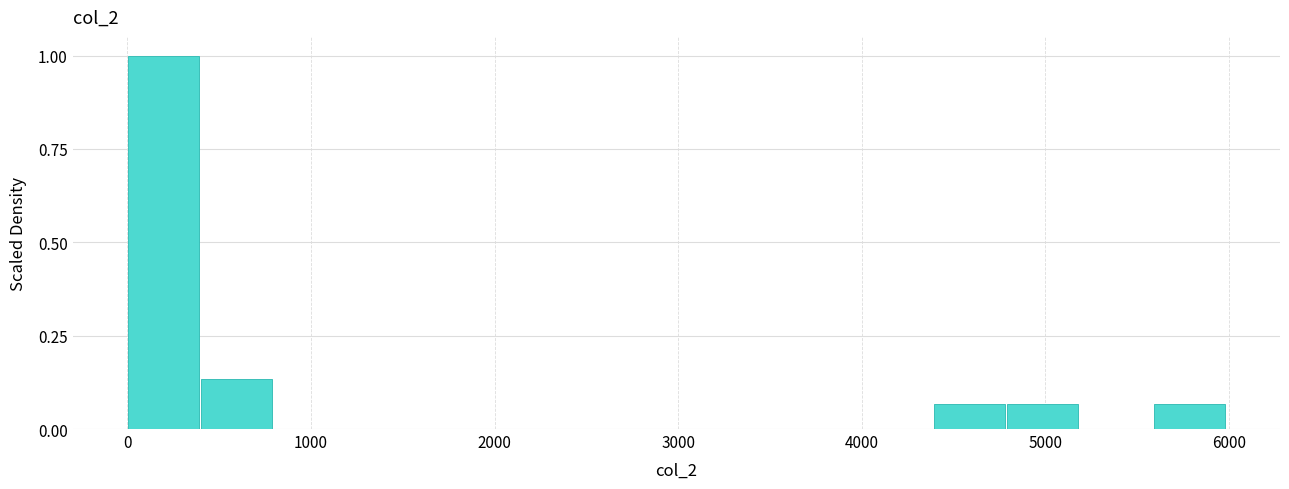

Around what value on the x-axis is the tallest bar? Give the approximate position of its centre, as read against the axis.

200